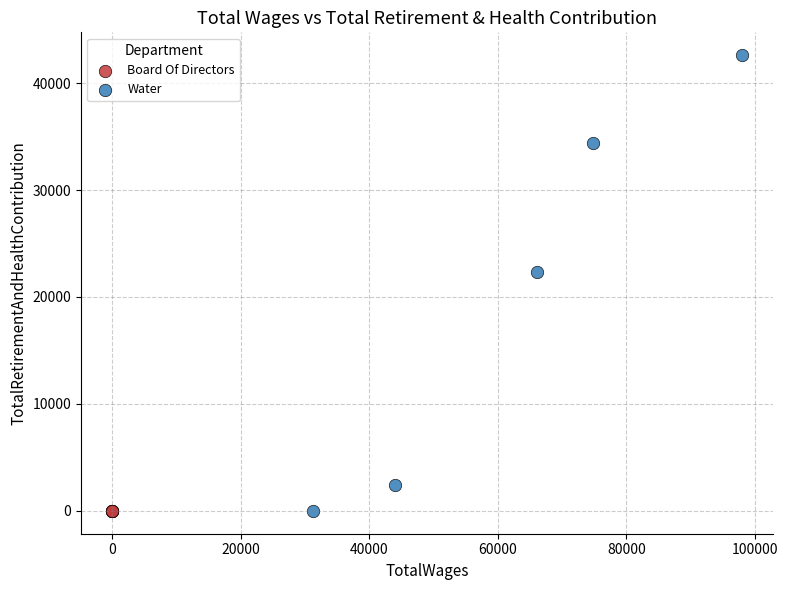

Which series reaches the maximum Y coordinate?

Water